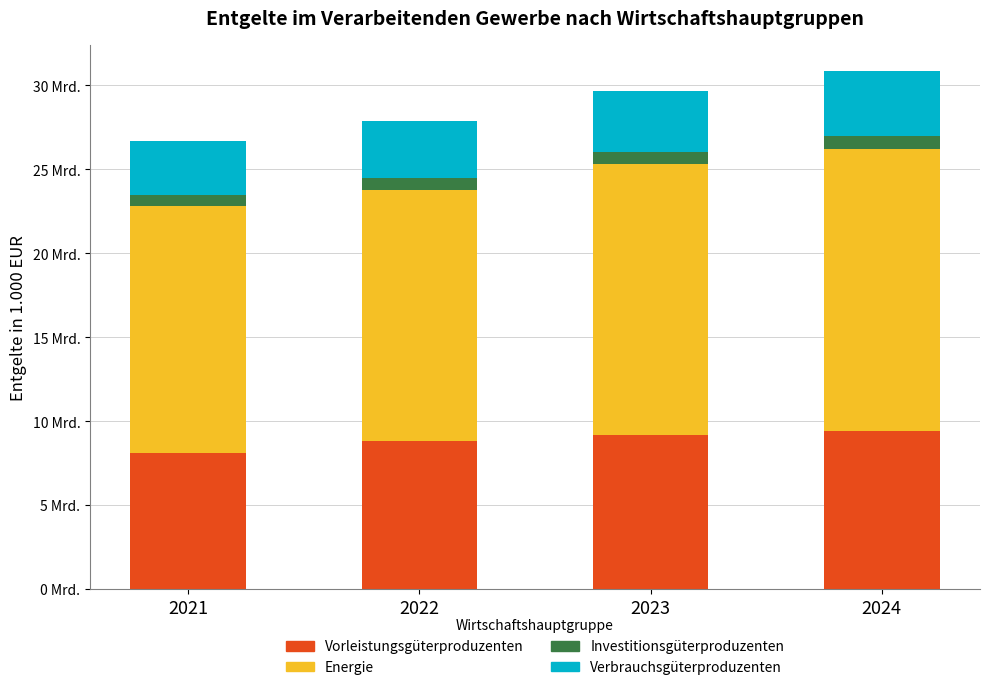

True or false: Vorleistungsgüterproduzenten has a value of 8805536 at 2022.

True